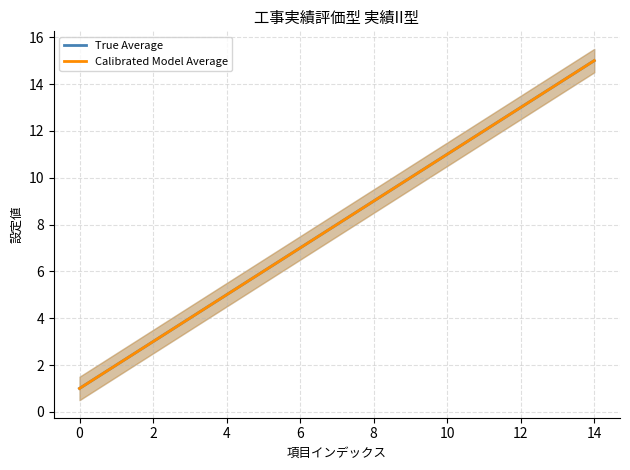

Rank the series by their maximum value, from lowest to highest.

True Average, Calibrated Model Average